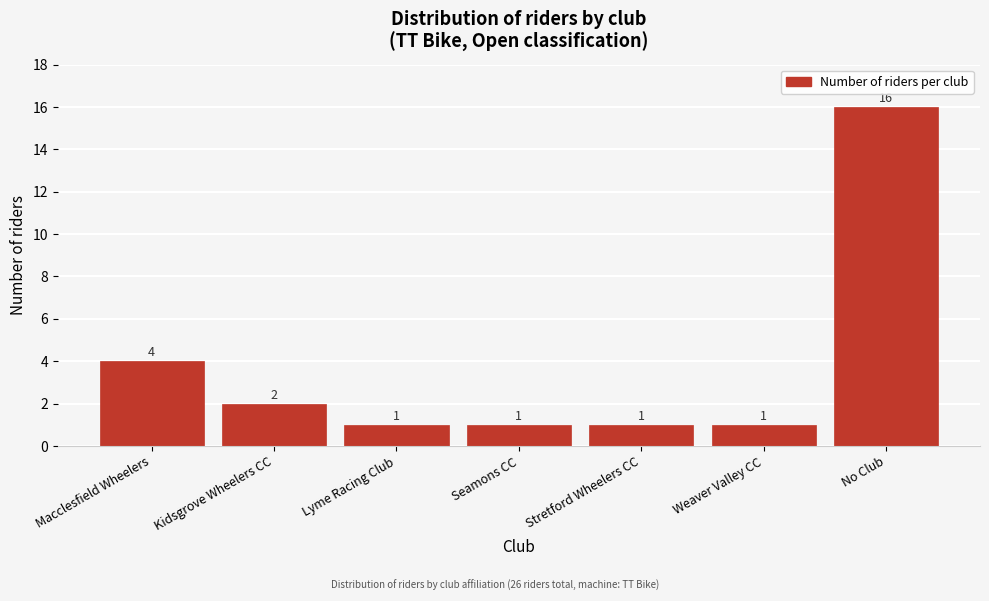

Reading left to right, list all the values displayed in this chart.

4	2	1	1	1	1	16